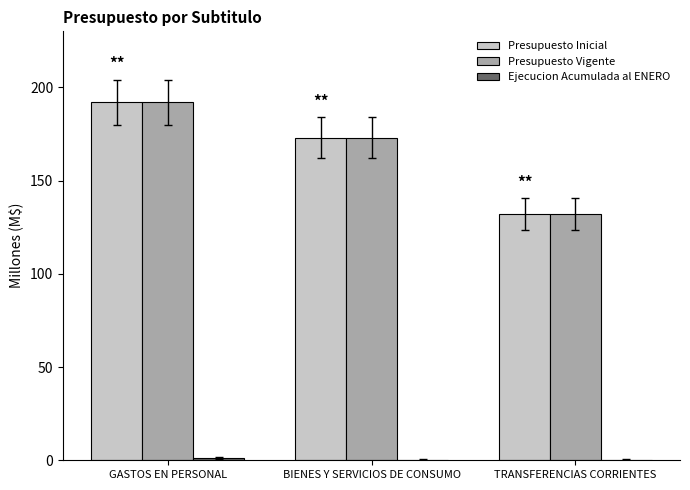

What is the sum of all Presupuesto Vigente values?

497